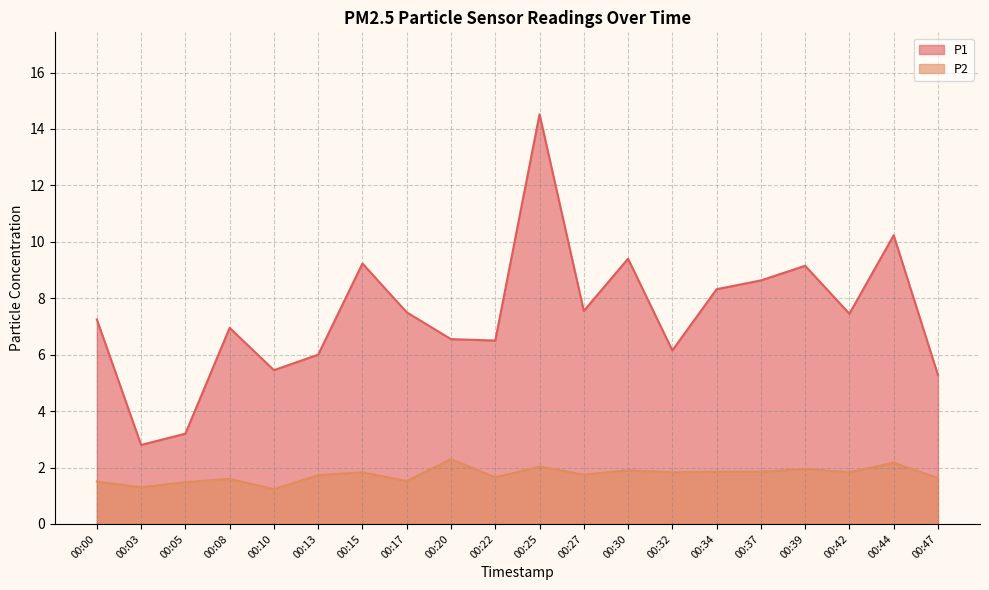

How many interior local valleys does the P2 series have?

7